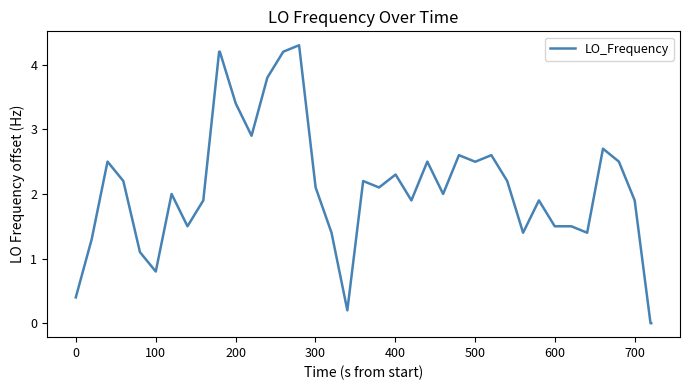

What is the maximum value shown in the chart?

4.3